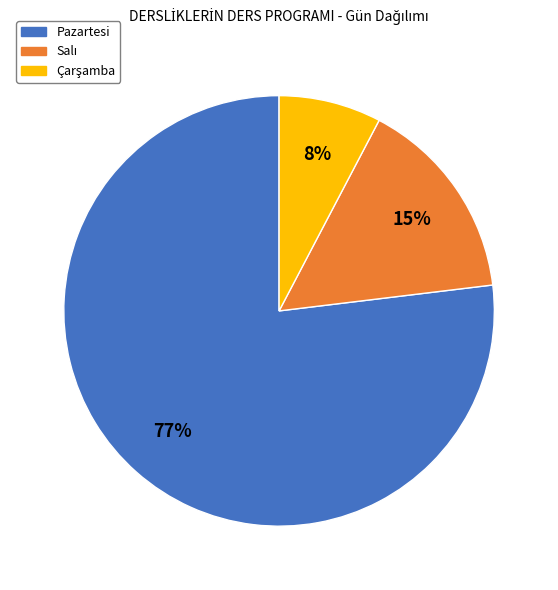

To the nearest percent, what is the difference between the largest and smallest slice percentages?

69%